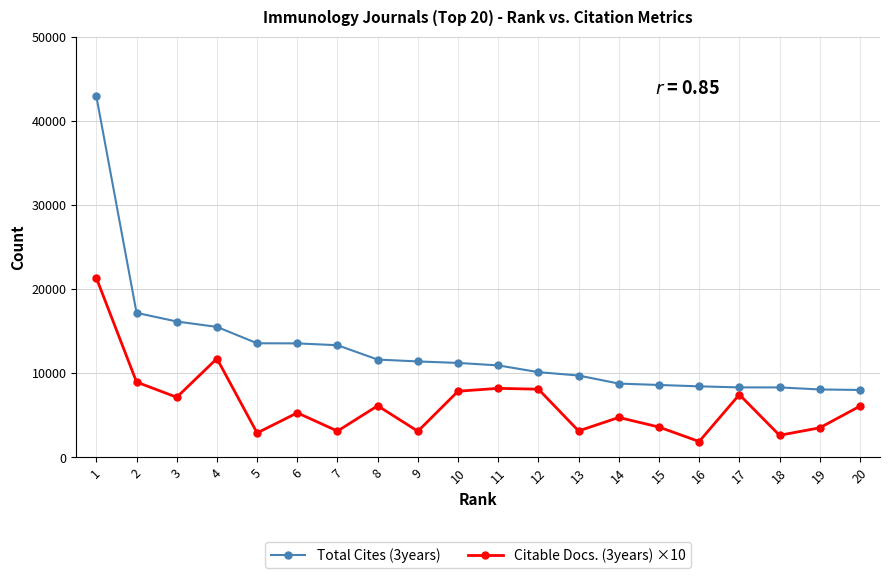

At which category is the sum across all series the highest?

1